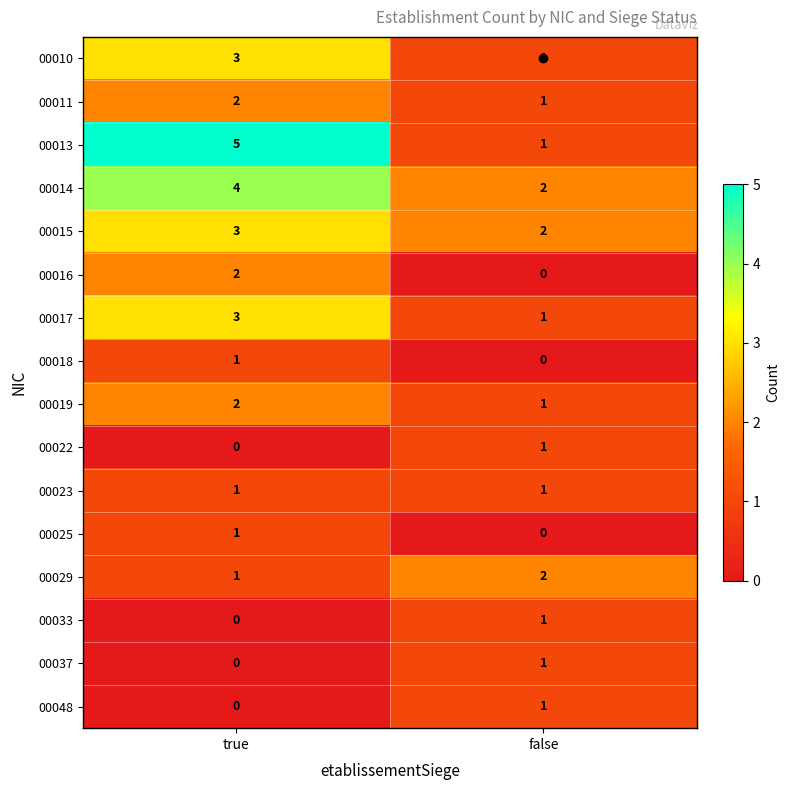

Which series has the largest range (max minus min)?

00013